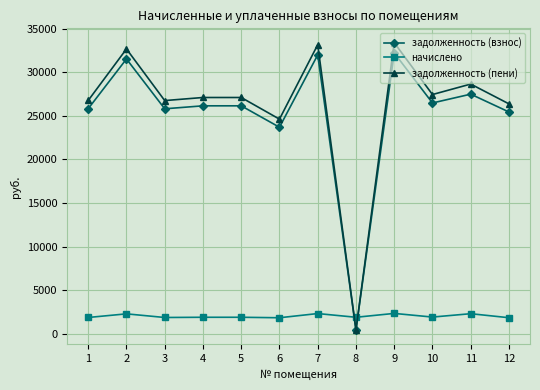

The начислено series shows 1908.5 at 4. True or false?

True